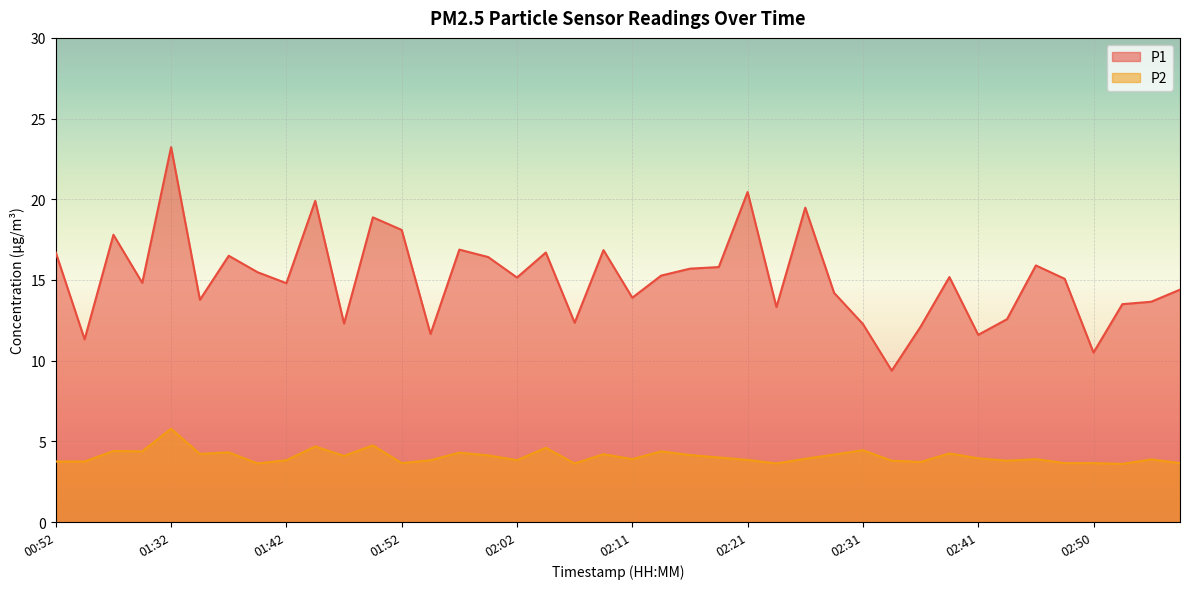

Between 01:59 and 02:45, which series saw the biggest shift?

P1